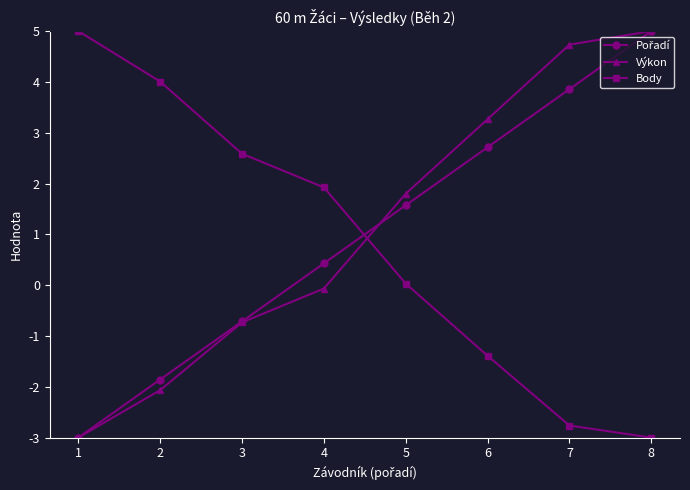

What is the minimum value for Body?

-3.0